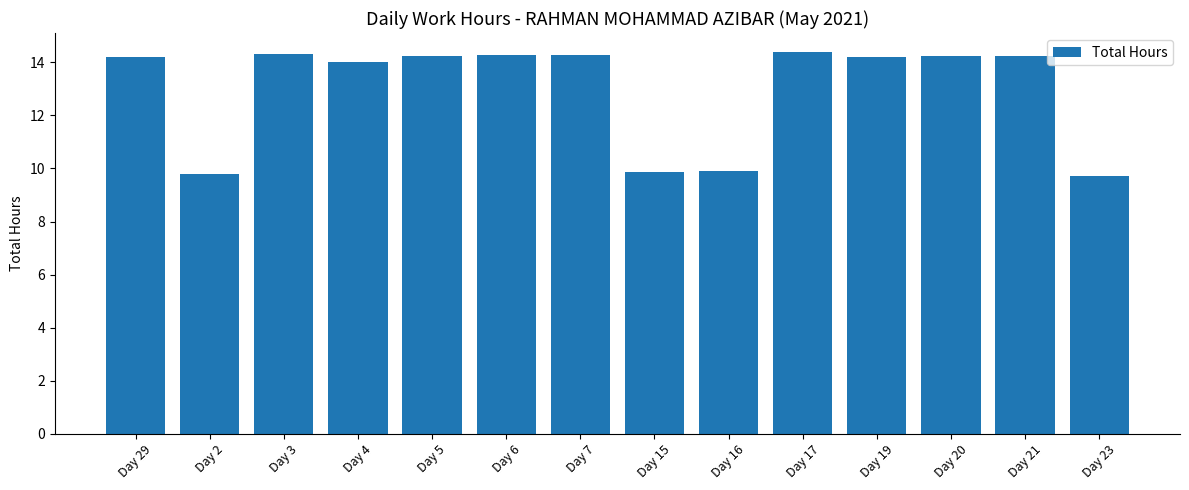

How many data points does each series have?

14